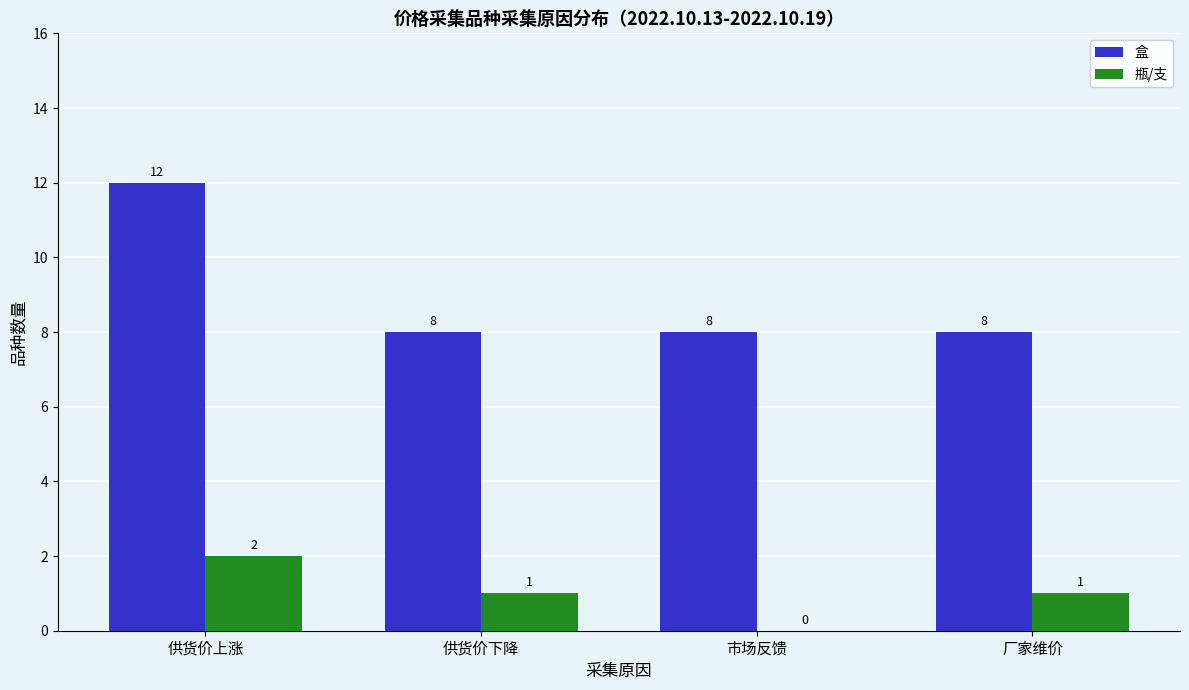

True or false: 盒 has a value of 5 at 市场反馈.

False